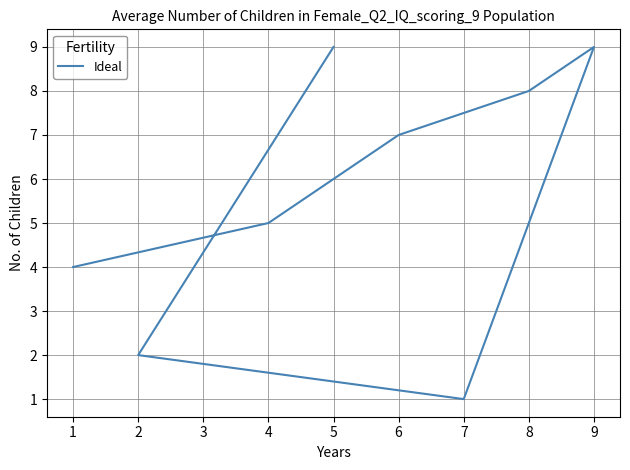

How many data points are less than 7?

4